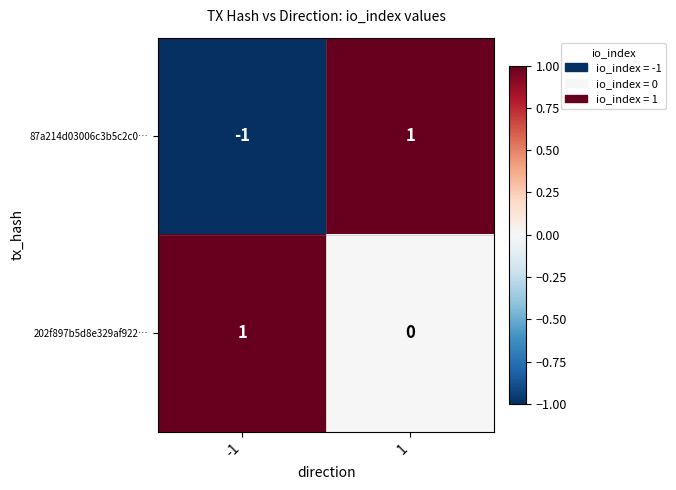

The value of 202f897b5d8e329af922… at 1 is 0. True or false?

True